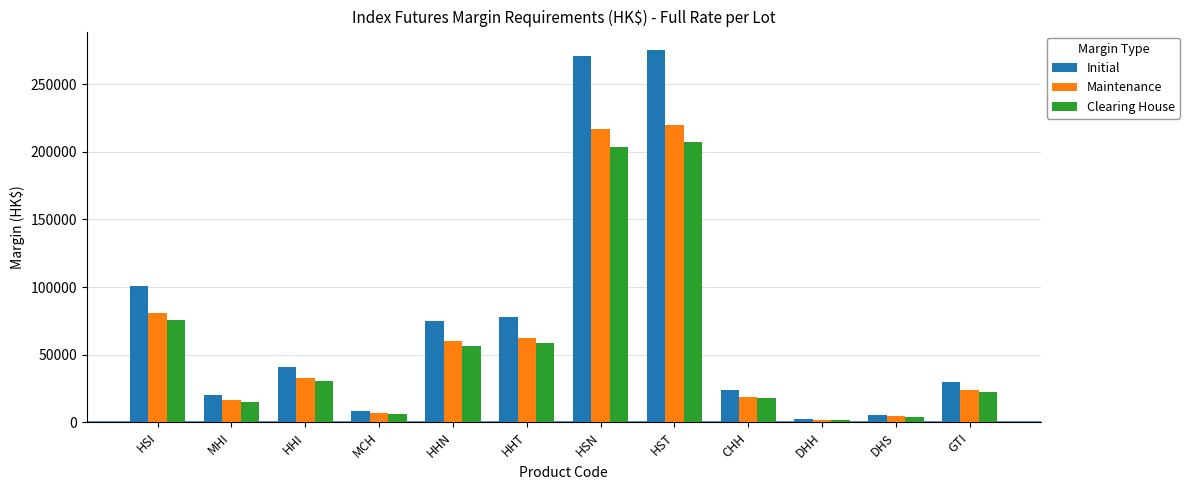

How many distinct data groups are displayed?

3